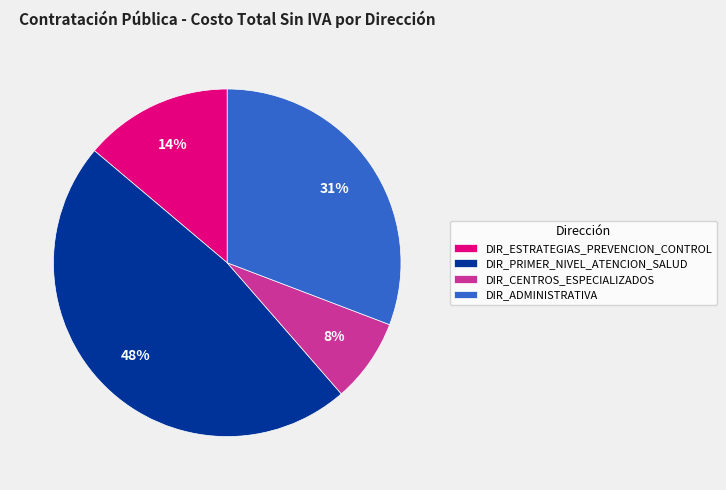

To the nearest percent, what portion does DIR_ADMINISTRATIVA represent?

31%